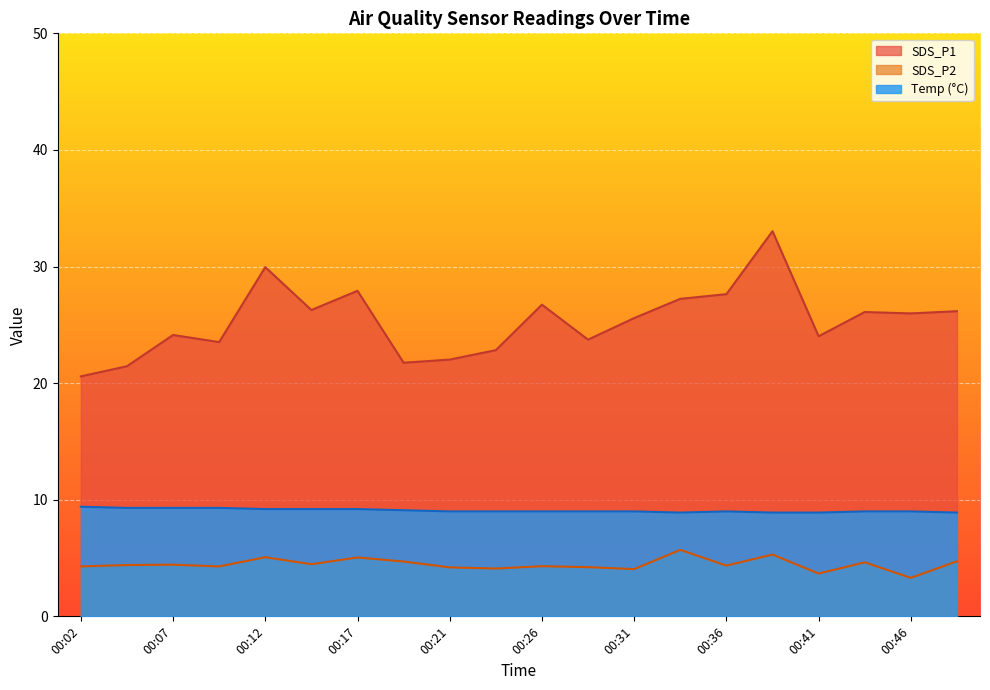

The value of SDS_P1 at 00:02 is 20.6. True or false?

True